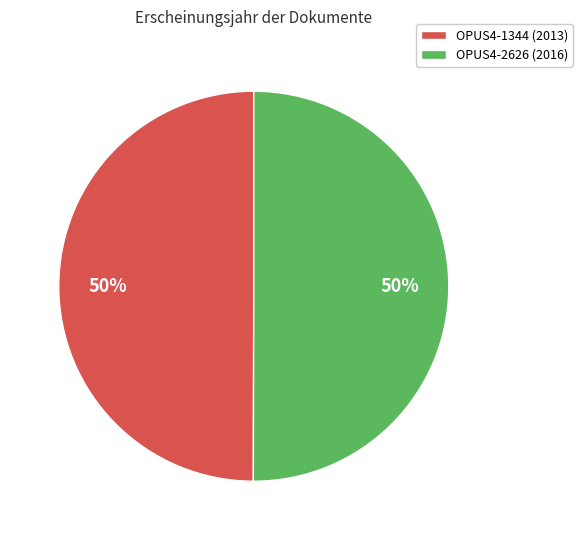

What is the ratio of the value at OPUS4-1344 (2013) to the value at OPUS4-2626 (2016)?

1.0